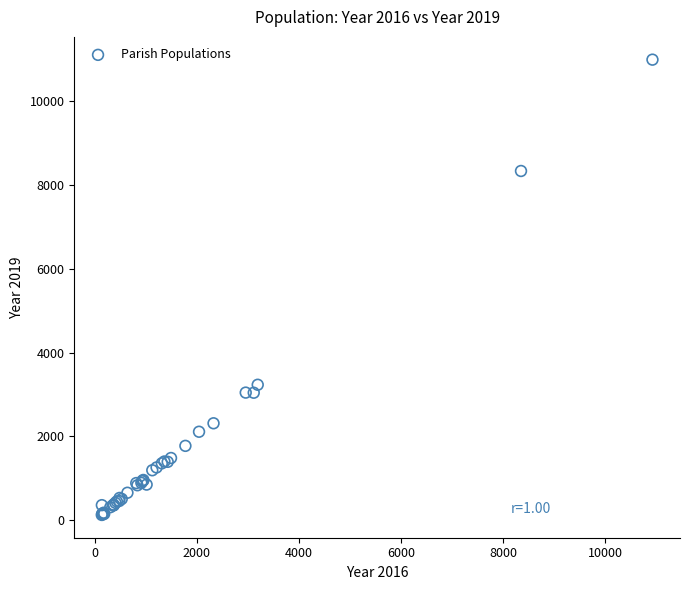

What Y value in the scatter plot is closest to 5559?

3233